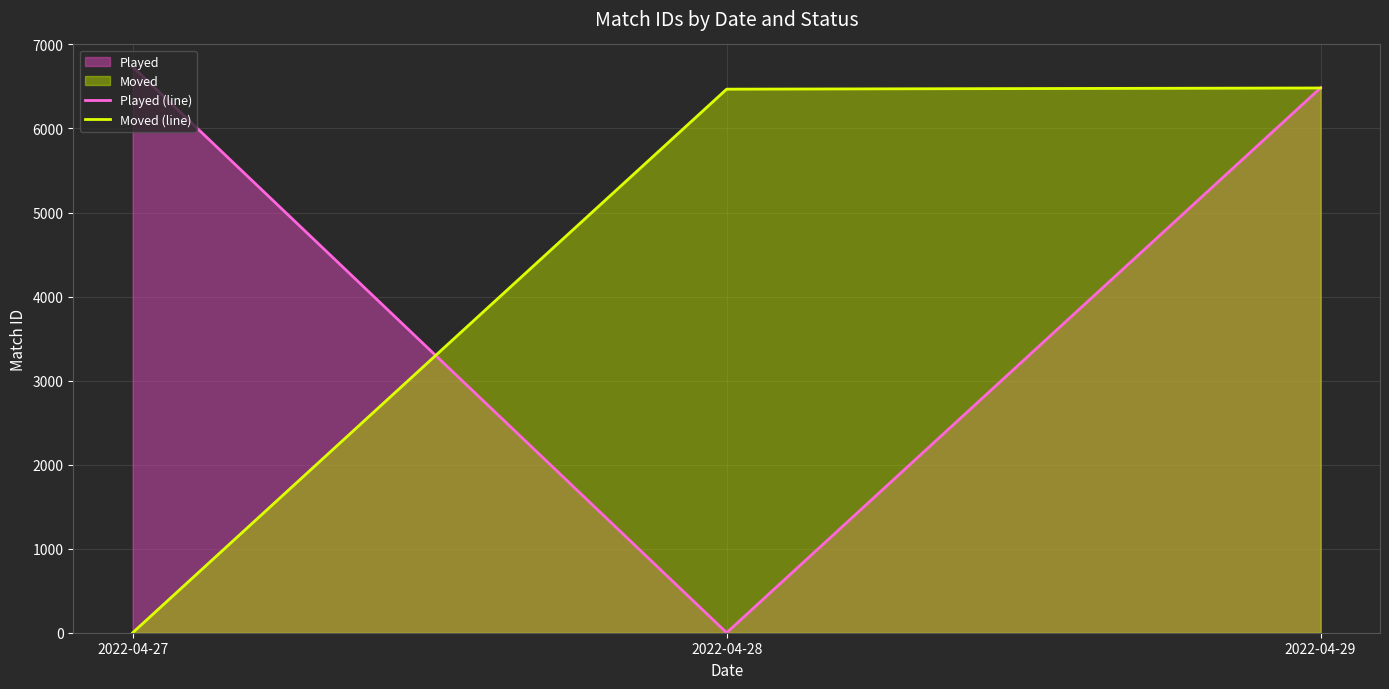

Between 2022-04-27 and 2022-04-29, which series saw the biggest shift?

Moved (line)